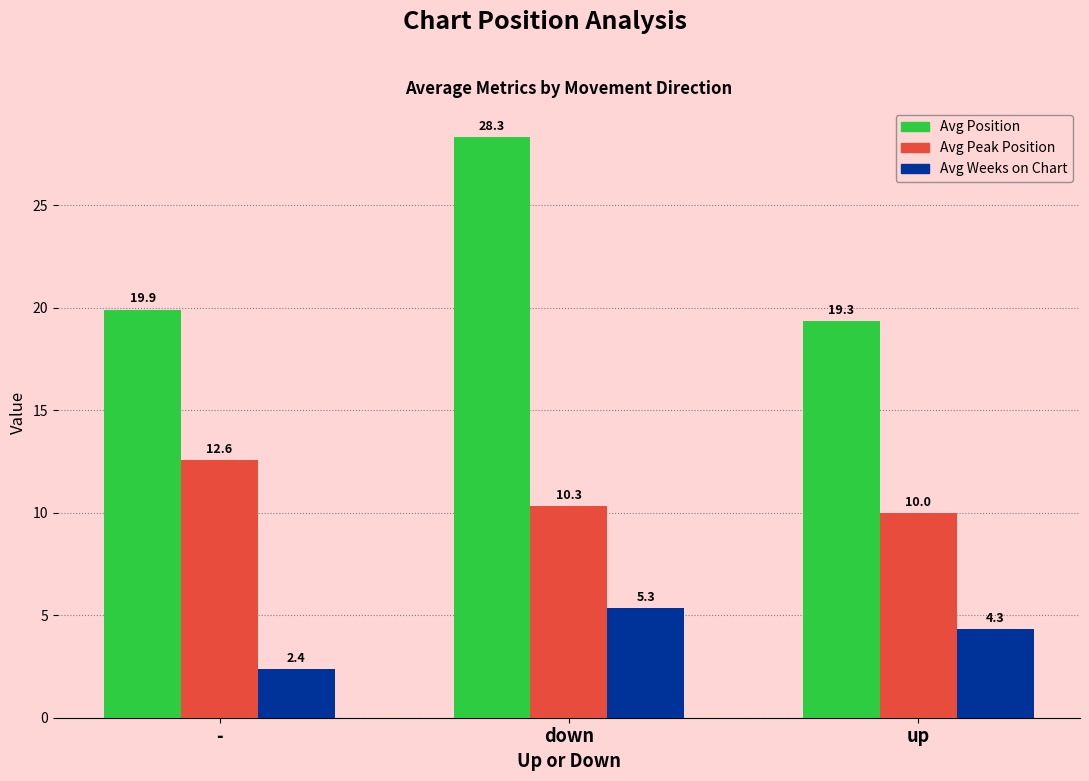

At how many categories does at least one series exceed 13?

3